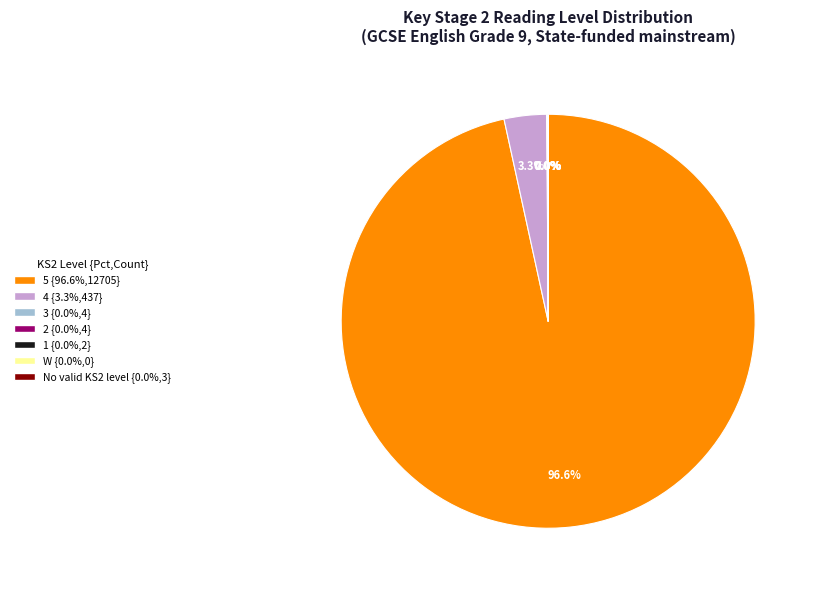

Is 5 the majority of the pie?

Yes